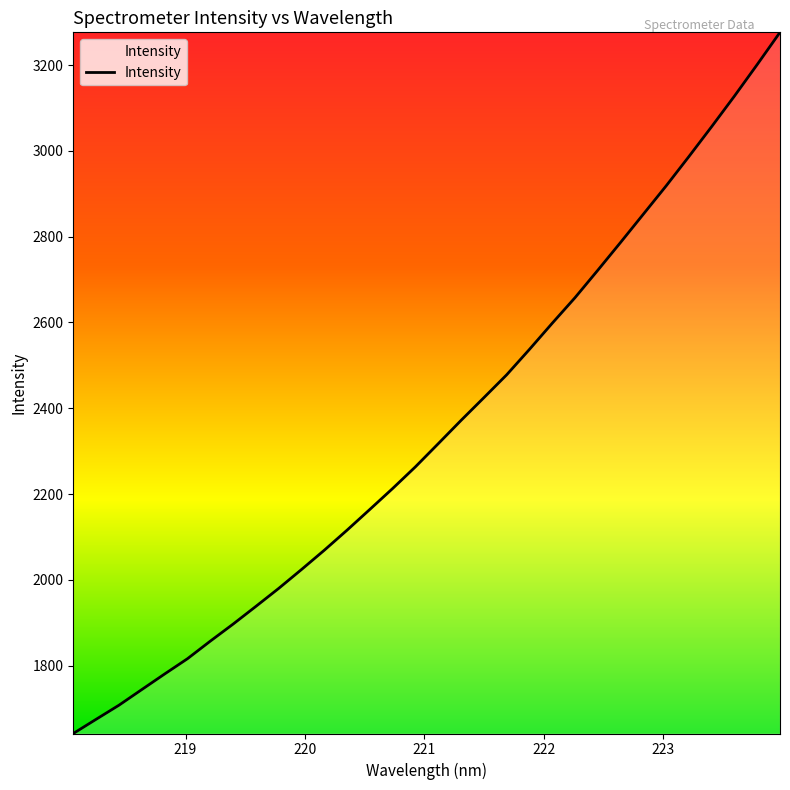

Reading left to right, list all the values displayed in this chart.

1641.9	1674.9	1707.8	1744.2	1780.5	1816.1	1857.0	1896.7	1938.1	1980.0	2024.0	2069.0	2115.9	2164.2	2213.0	2263.6	2317.5	2371.7	2424.6	2477.9	2537.2	2598.1	2657.7	2721.6	2786.5	2852.3	2918.2	2986.7	3056.4	3127.6	3201.2	3276.2